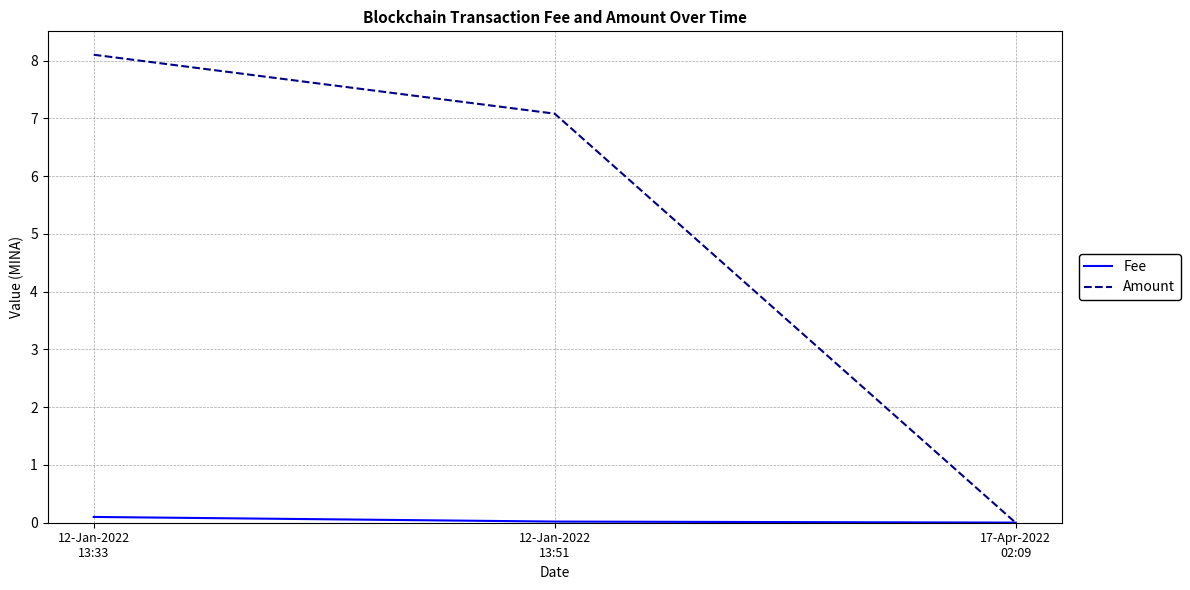

Does the chart have visible grid lines?

Yes